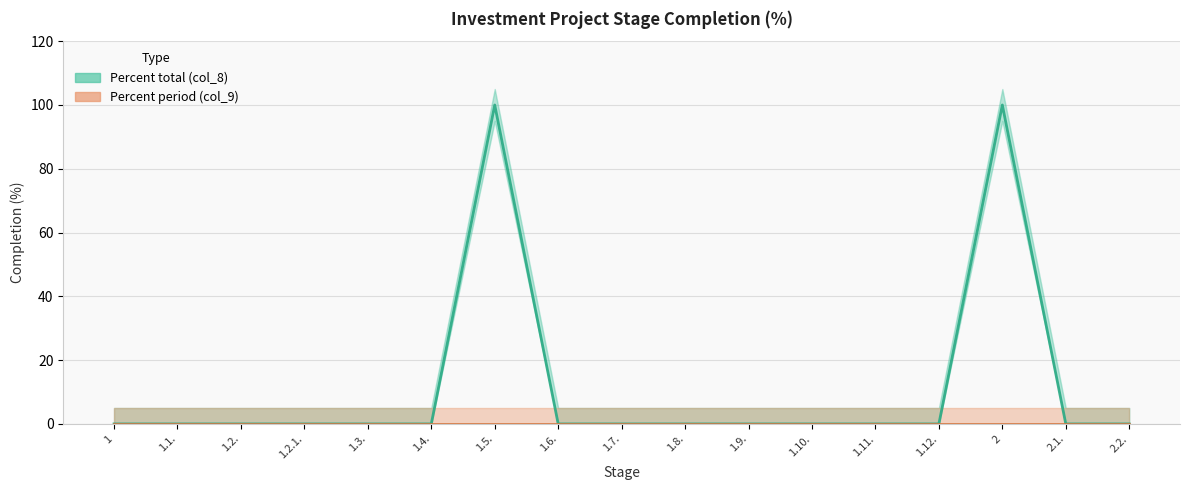

Which series has the widest spread of values?

Percent total (col_8) (line)